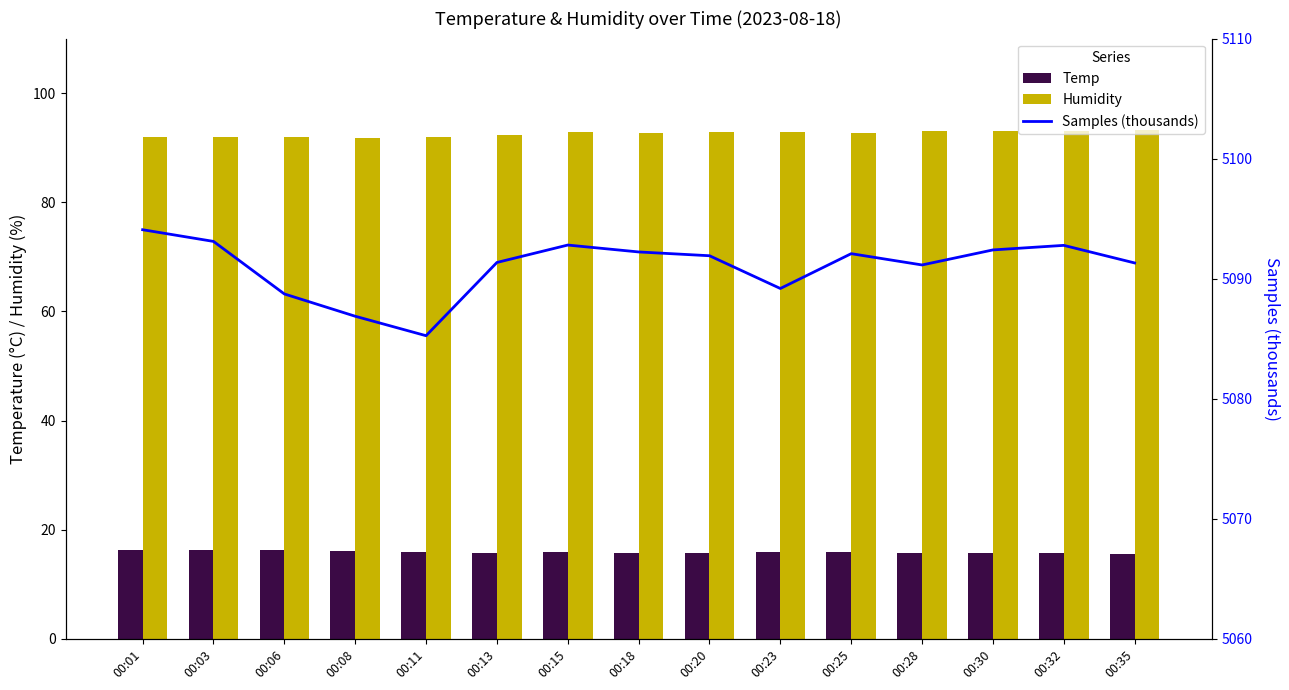

The value of Samples (thousands) at 00:28 is 7596.0. True or false?

False